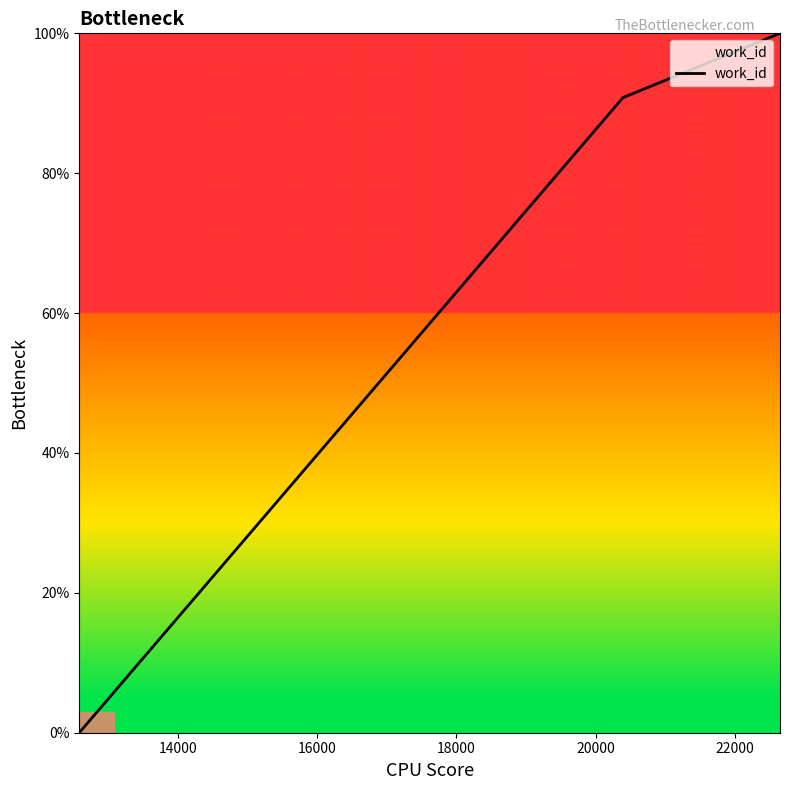

Reading left to right, what are all the values shown in this chart?

0.0	90.9	90.9	100.0